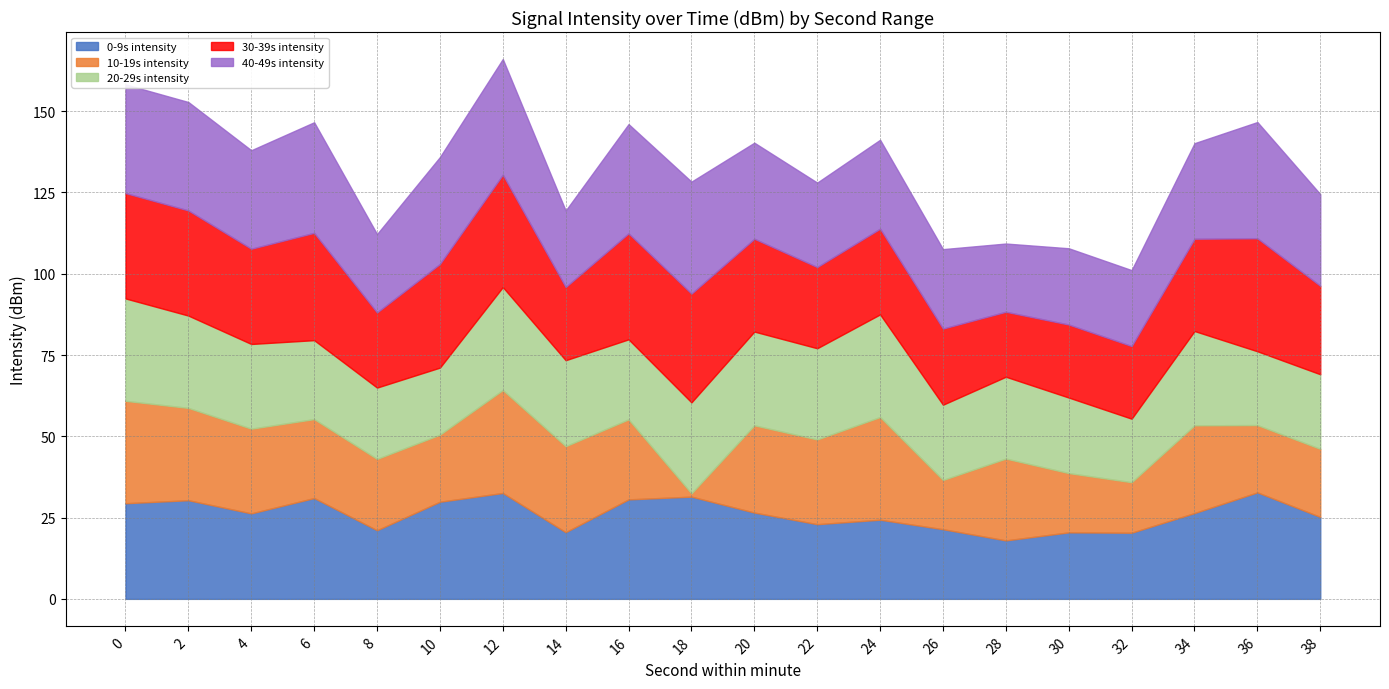

What is the difference between the maximum and minimum values in the 30-39s intensity series?

14.8